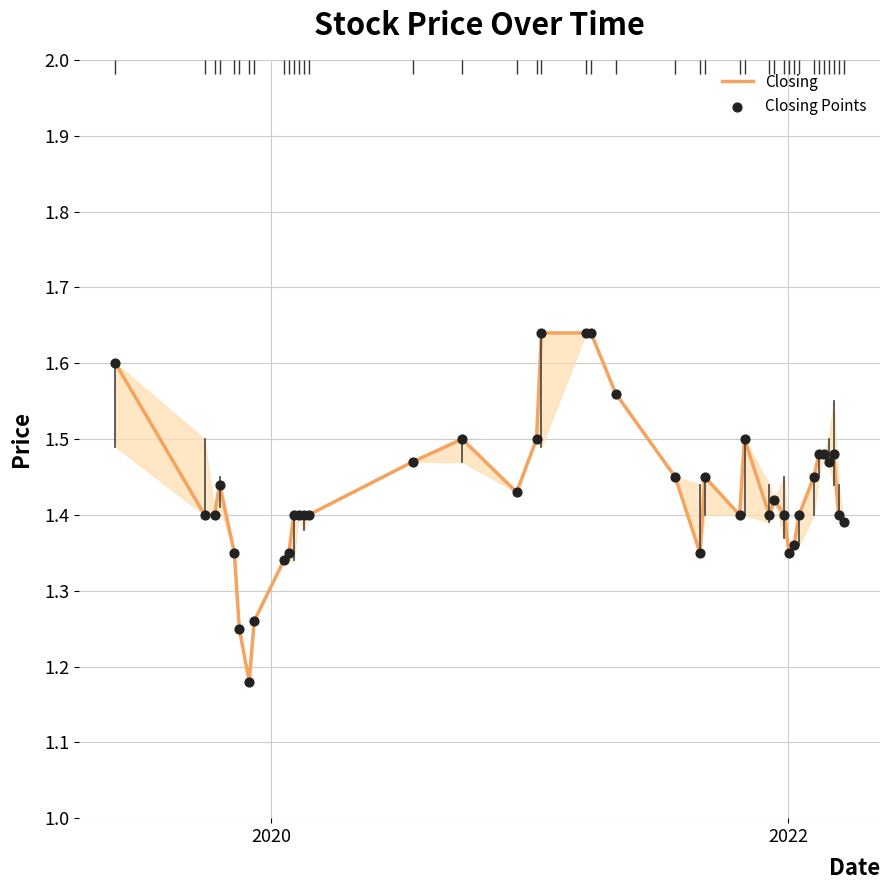

Which series has the largest total across all categories?

Closing